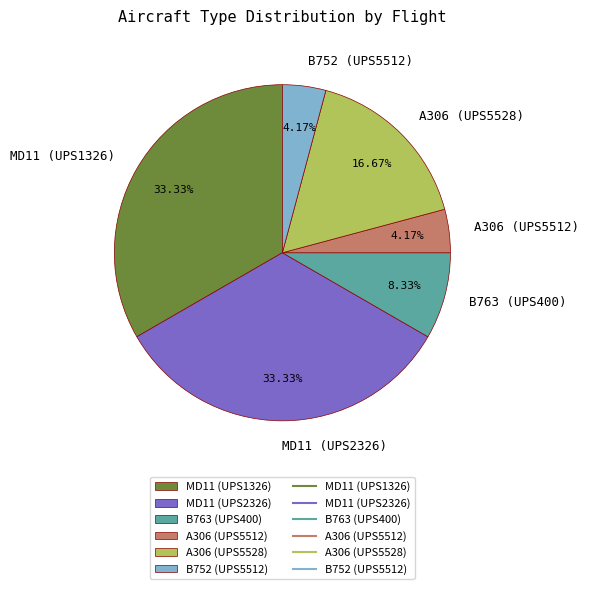

Does any single category account for the majority?

No